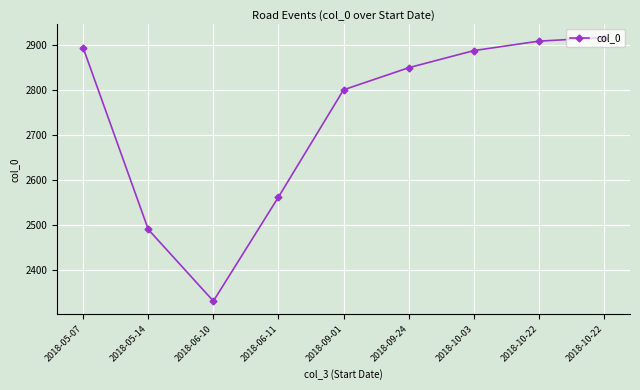

How many values are below 2849?

4